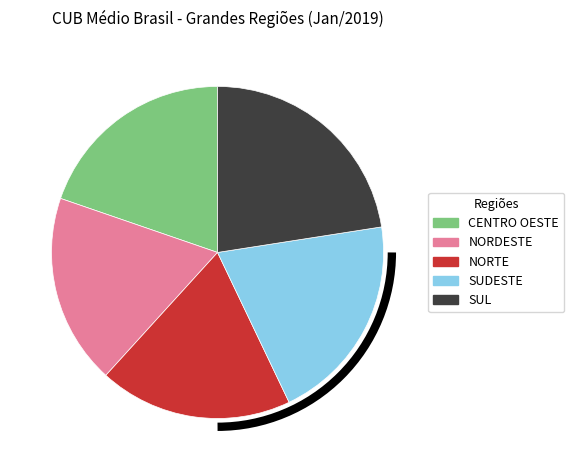

True or false: CENTRO OESTE accounts for 20% of the total.

True